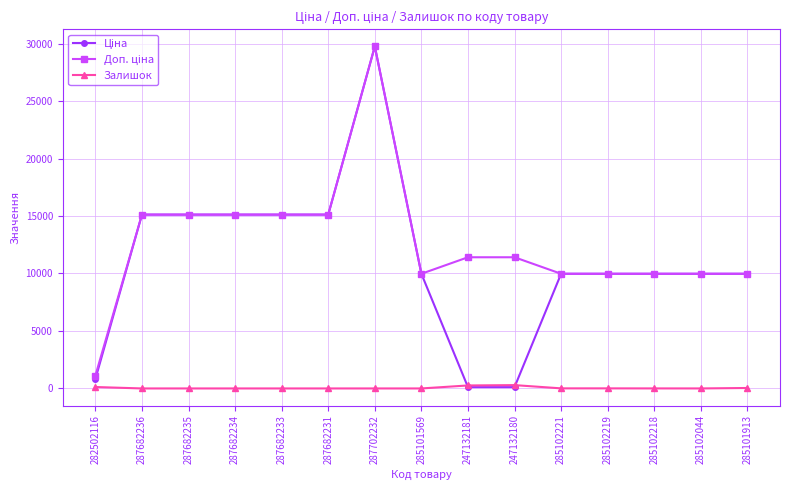

Which category has the highest value across all series?

287702232